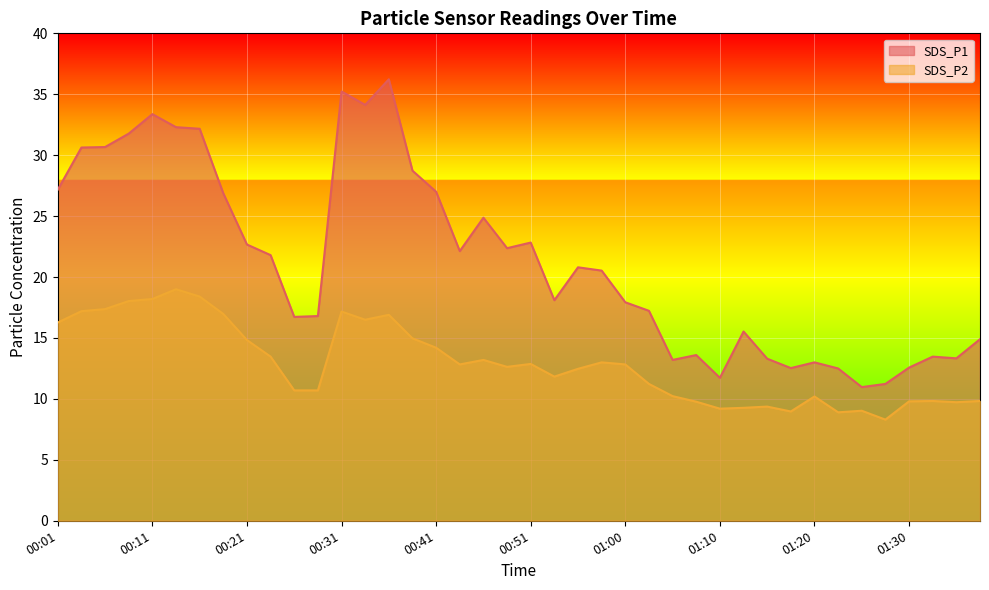

What is the value of the SDS_P2 point at the 11th from the left?

10.7